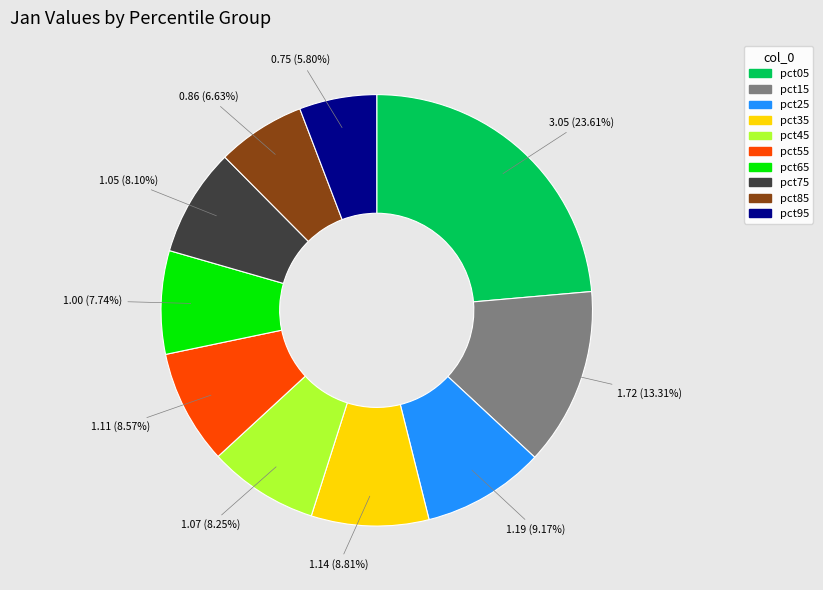

Which has a higher value, pct45 or pct25?

pct25